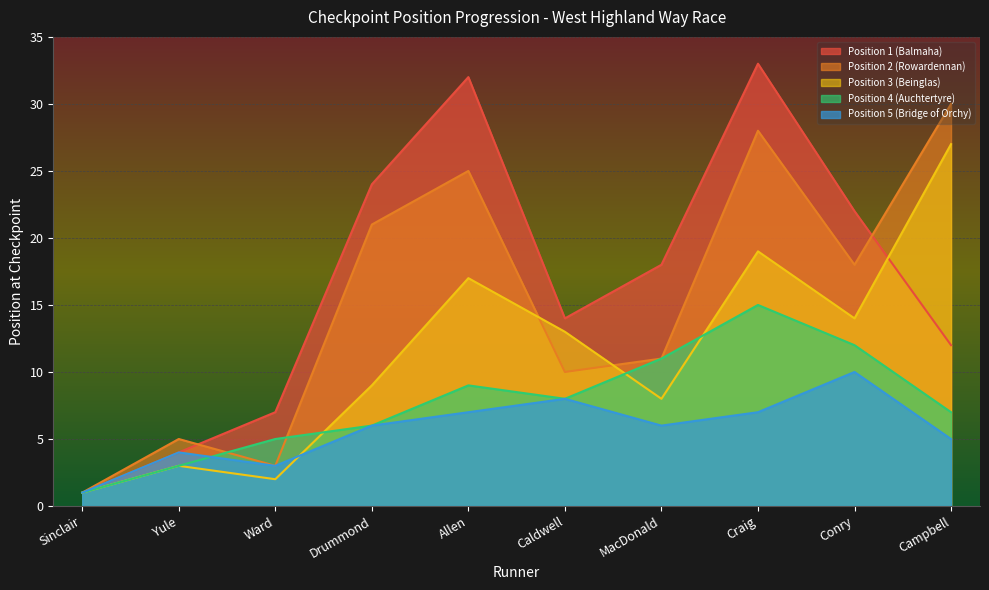

How many lines are shown in the chart?

5